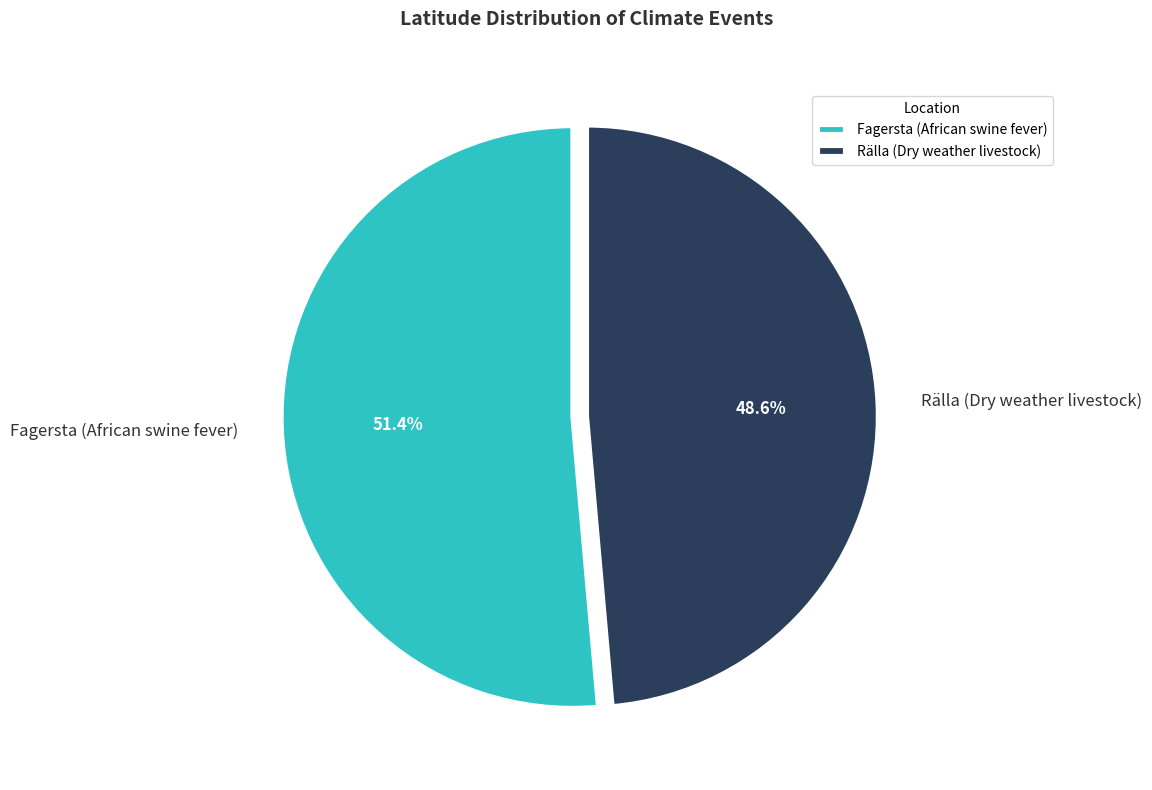

To the nearest percent, what portion does Fagersta (African swine fever) represent?

51%